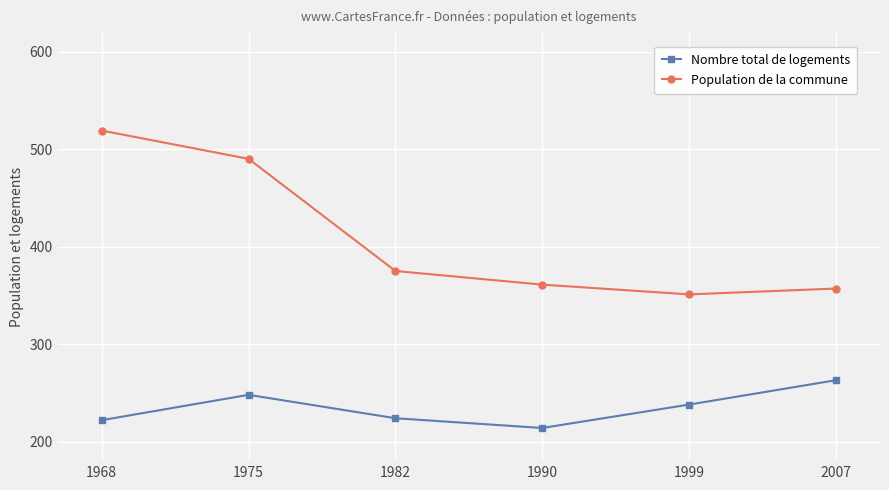

What is the difference between the highest and lowest values at 1999?

113